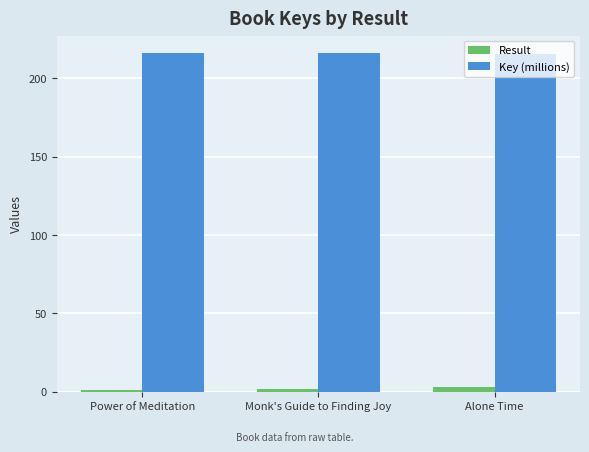

Is the value of Key (millions) at Monk's Guide to Finding Joy greater than the value of Result at Alone Time?

Yes